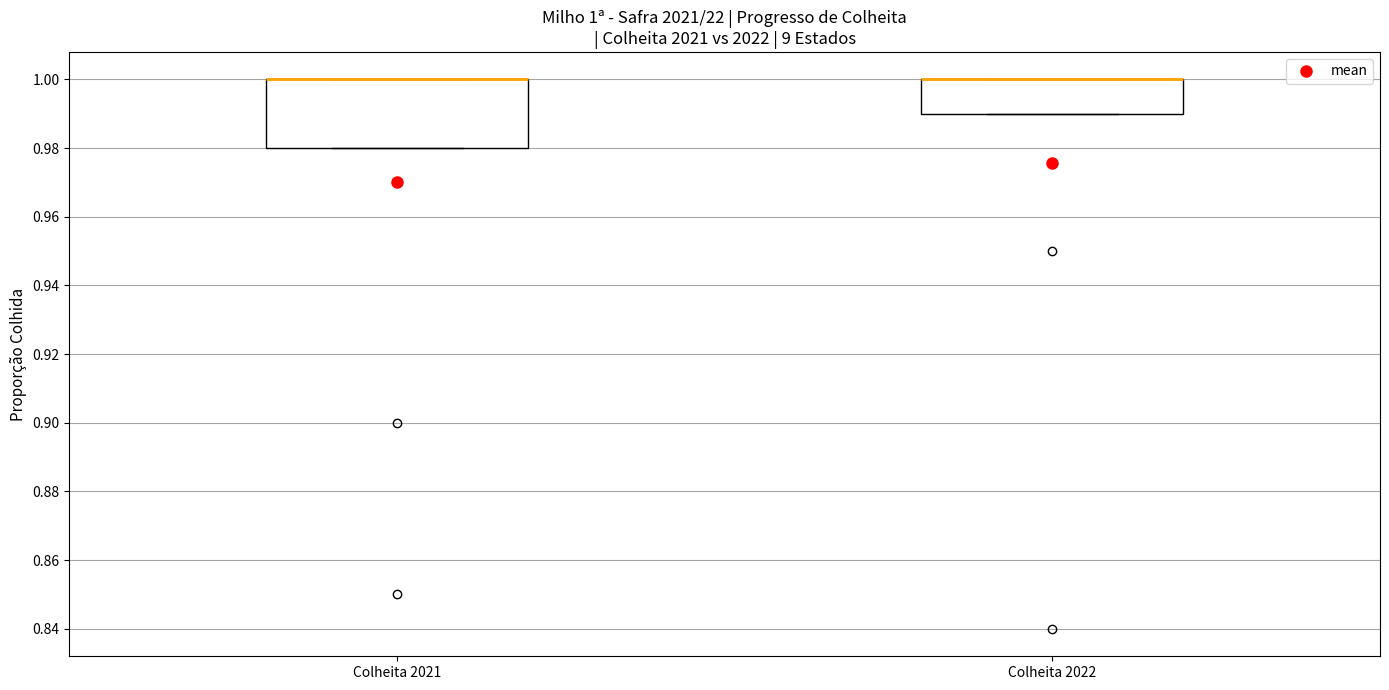

Which box is the tallest, from its lower edge to its upper edge?

Colheita 2021